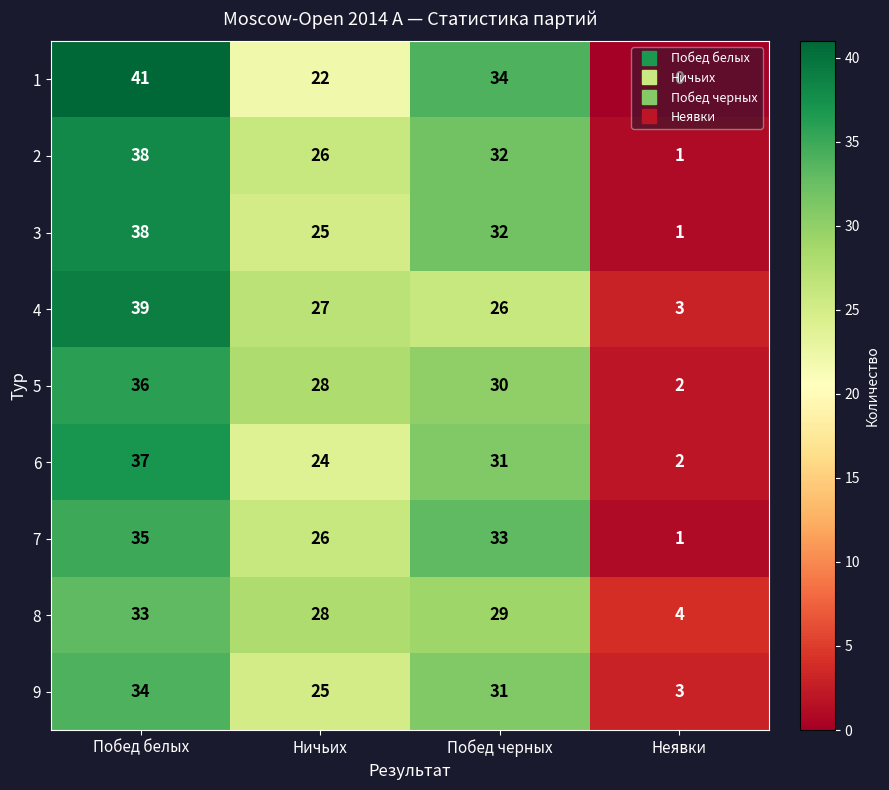

What is the maximum value shown in the chart?

41